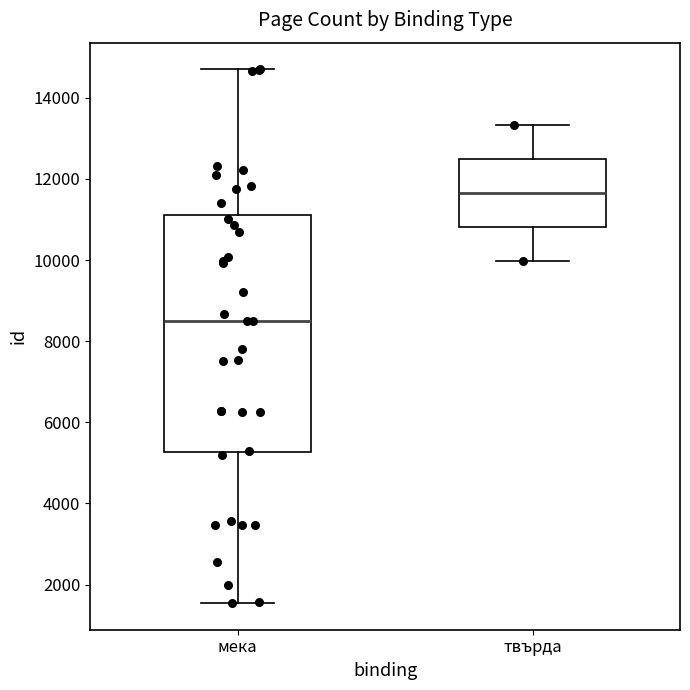

Reading left to right, read every box against the y-axis: the position of its median line, the range the box covers, and the ends of its whiskers. The values are not printed on the chart, so give them approximately, as read against the axis.

мека: median 8600, box 5200 to 11200, whiskers 1600 to 14600
твърда: median 11600, box 10800 to 12400, whiskers 10000 to 13400